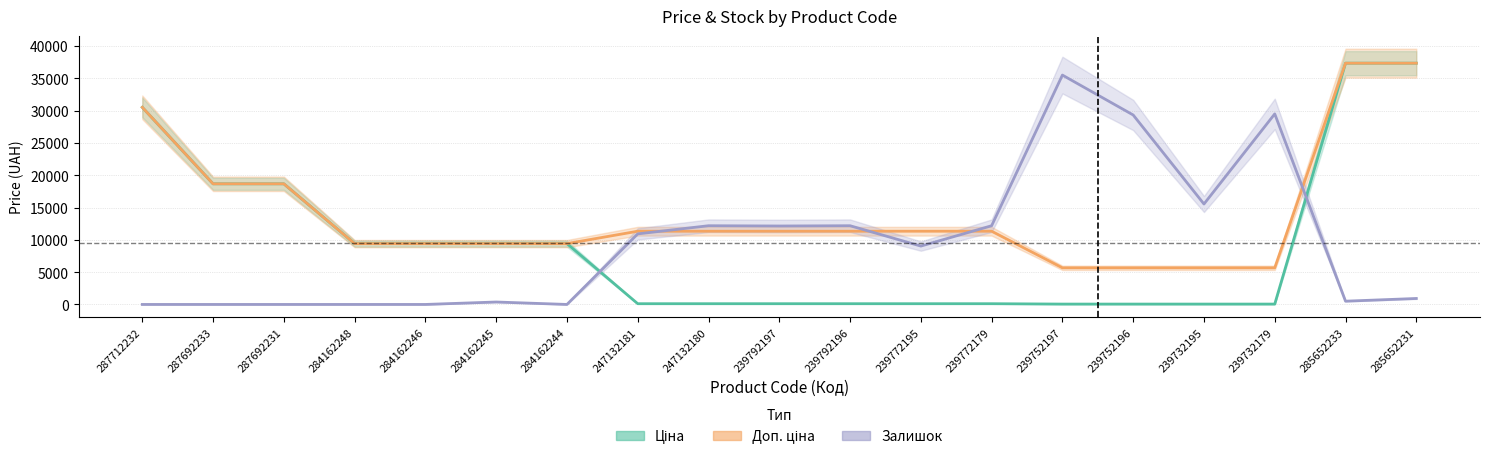

At which category is the sum across all series the highest?

285652231